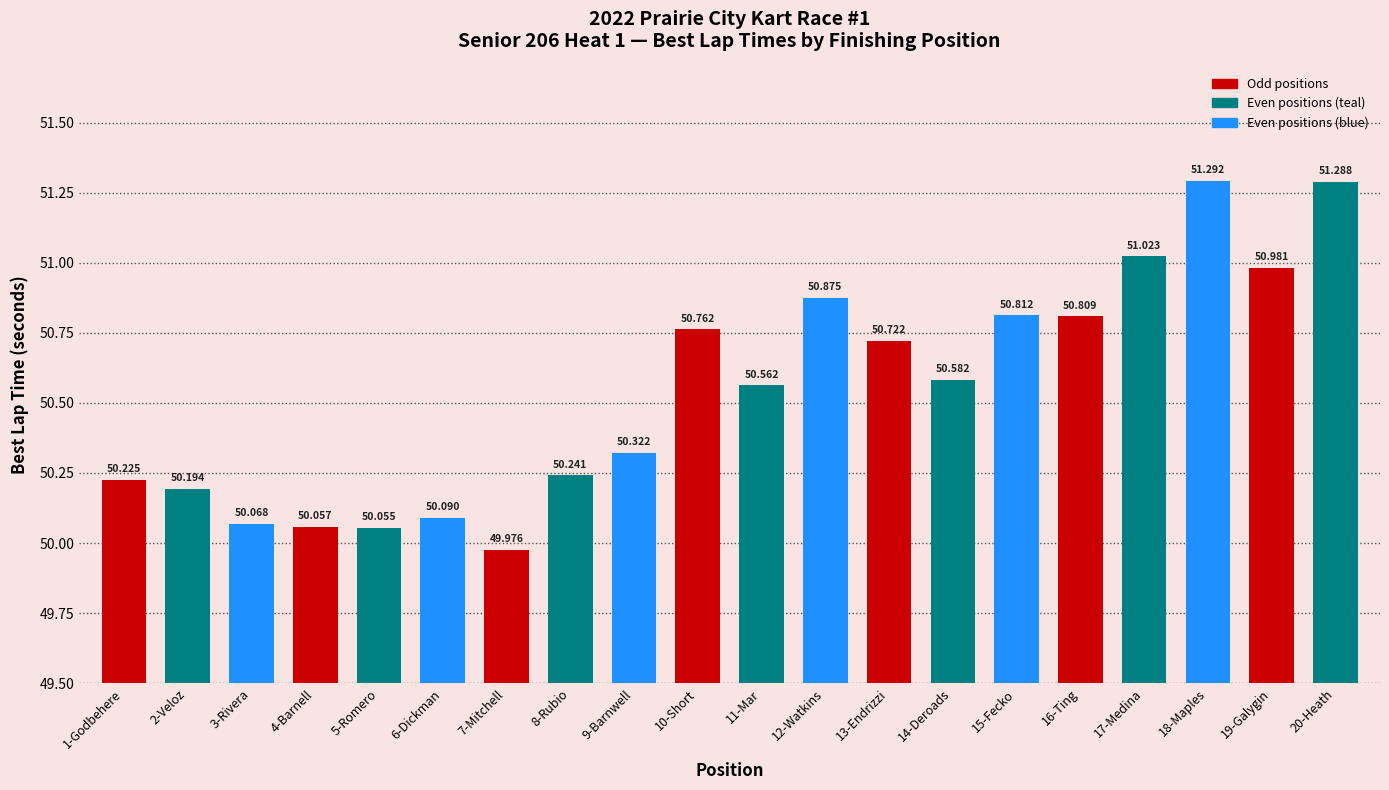

List the labels in order of value, largest first.

18-Maples, 20-Heath, 17-Medina, 19-Galygin, 12-Watkins, 15-Fecko, 16-Ting, 10-Short, 13-Endrizzi, 14-Deroads, 11-Mar, 9-Barnwell, 8-Rubio, 1-Godbehere, 2-Veloz, 6-Dickman, 3-Rivera, 4-Barnell, 5-Romero, 7-Mitchell